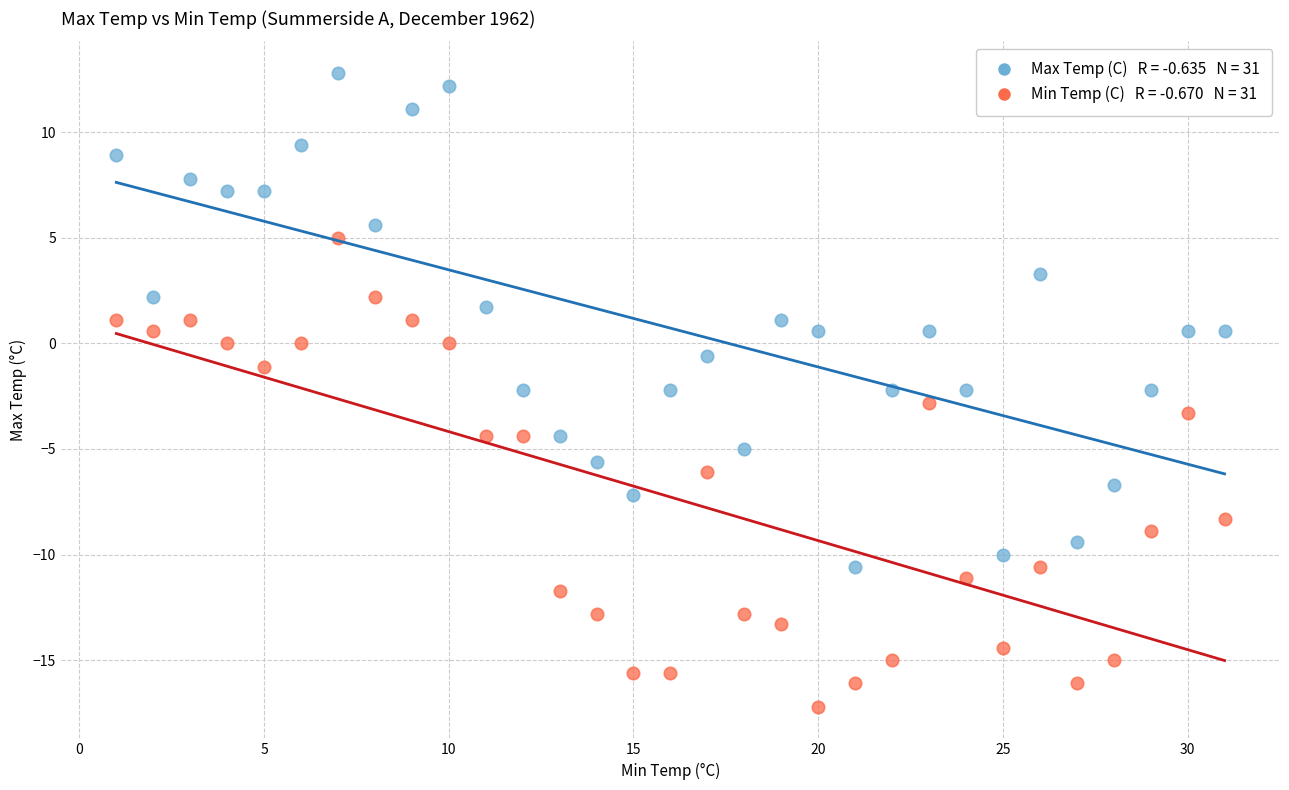

Across all data points, what is the range of Y values (max minus min)?

30.0